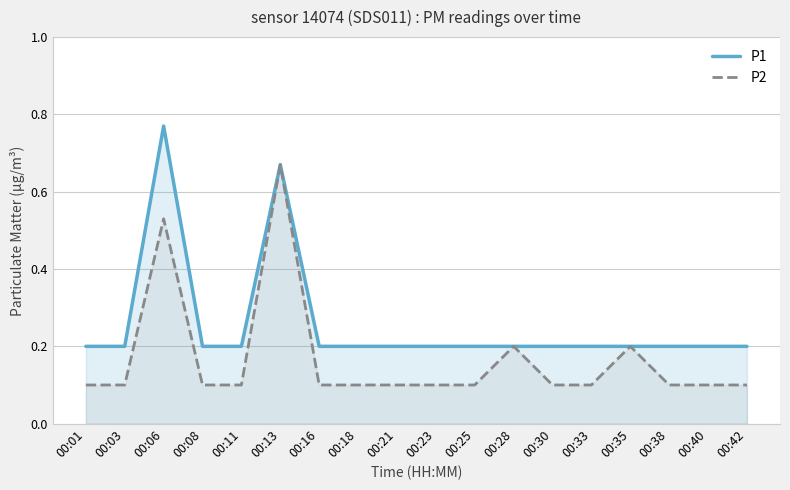

Which series has the largest range (max minus min)?

P1